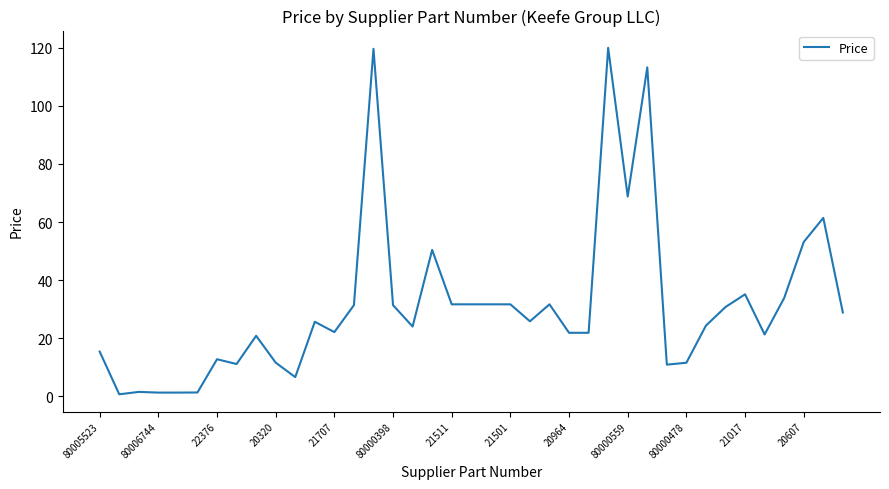

What is the greatest value displayed?

120.0